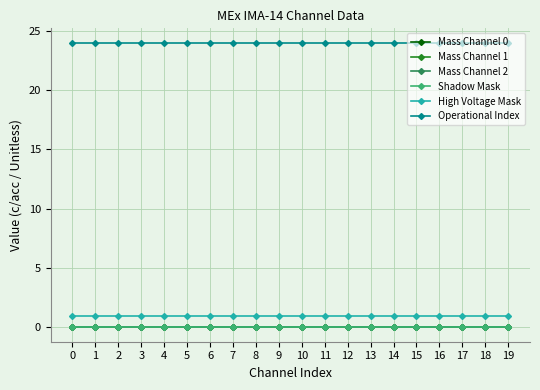

What is the total value across all series at 3?

25